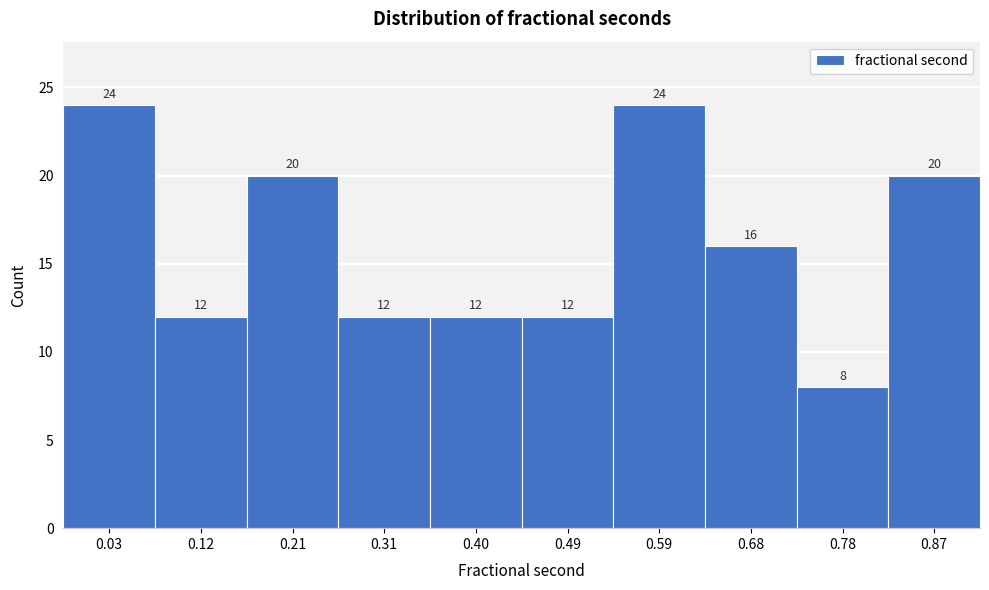

Reading right to left, list all the values displayed in this chart.

20	8	16	24	12	12	12	20	12	24